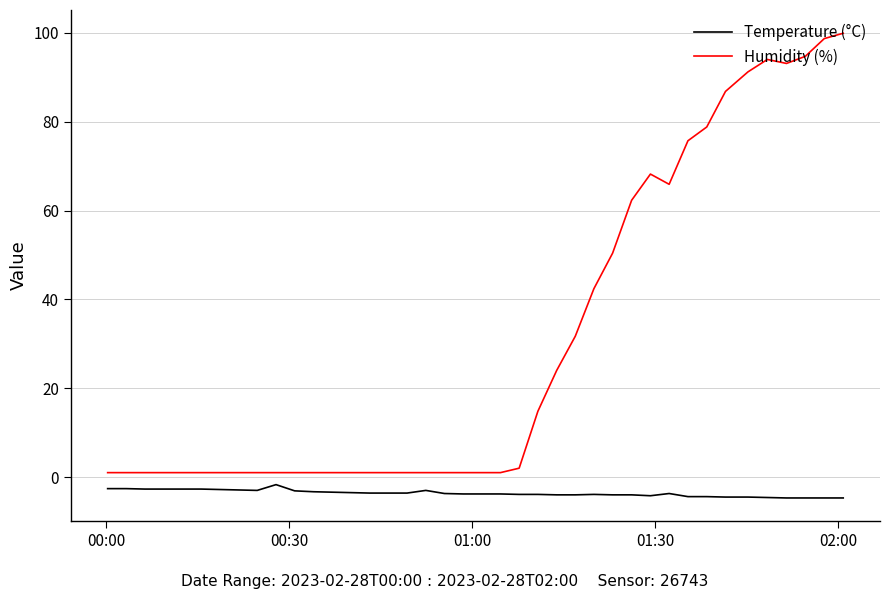

Does the chart have visible grid lines?

Yes